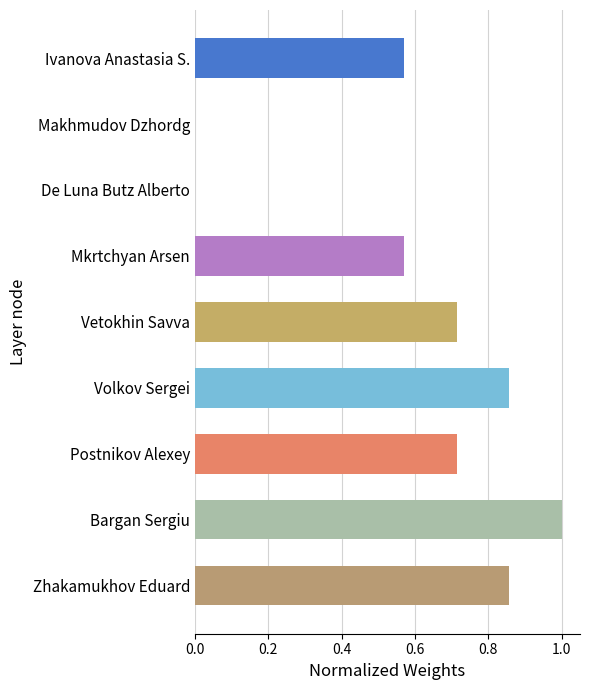

The value at De Luna Butz Alberto is -0.7. True or false?

False